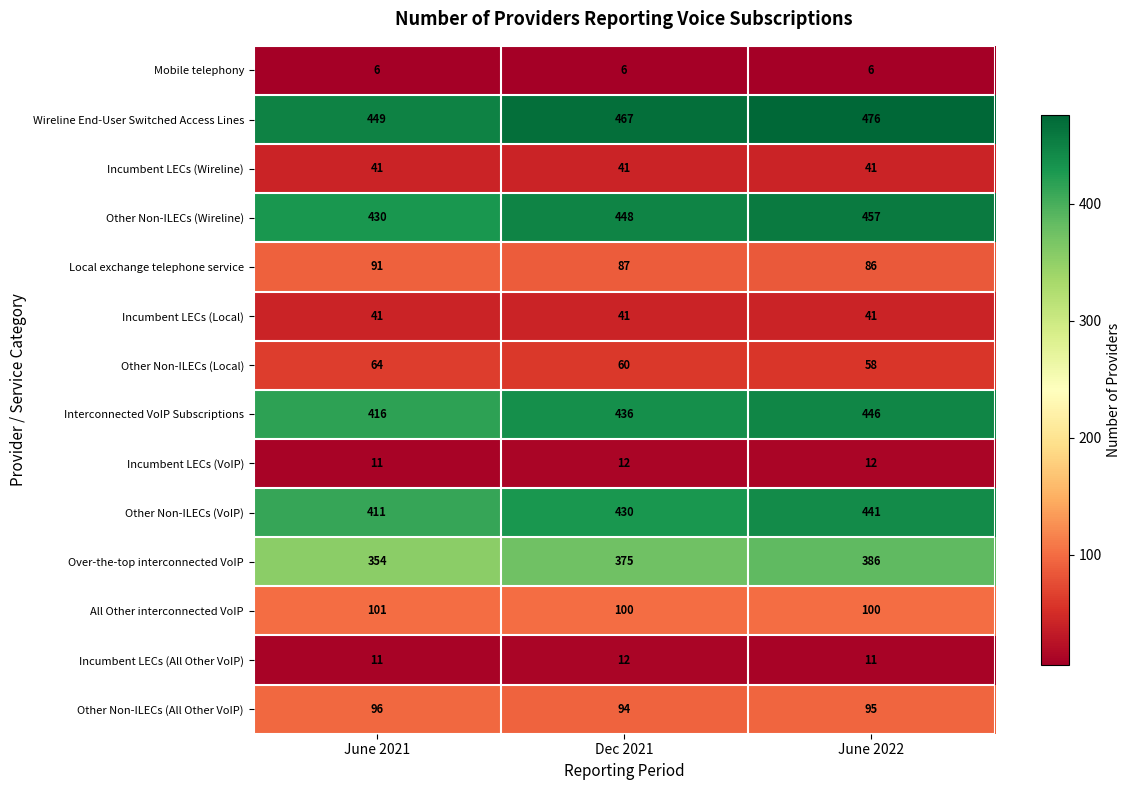

At which label is Wireline End-User Switched Access Lines closest to 462?

Dec 2021